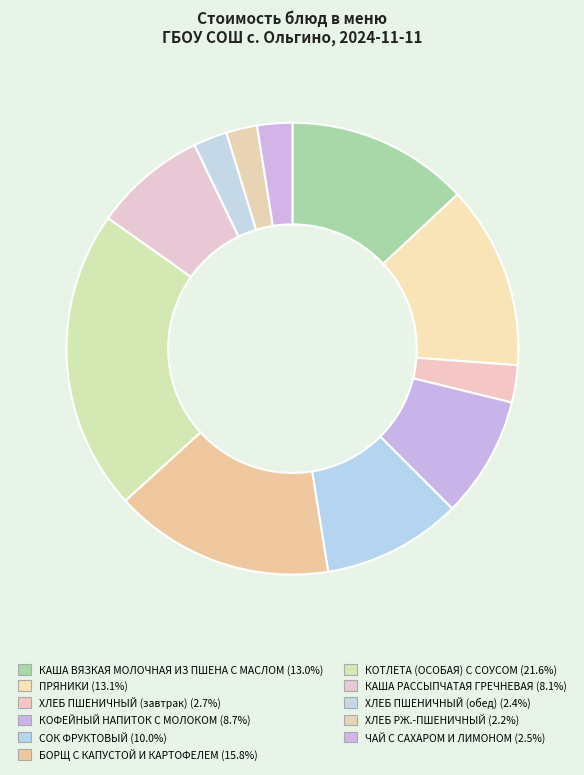

To the nearest percent, what percentage of the pie is ЧАЙ С САХАРОМ И ЛИМОНОМ?

3%